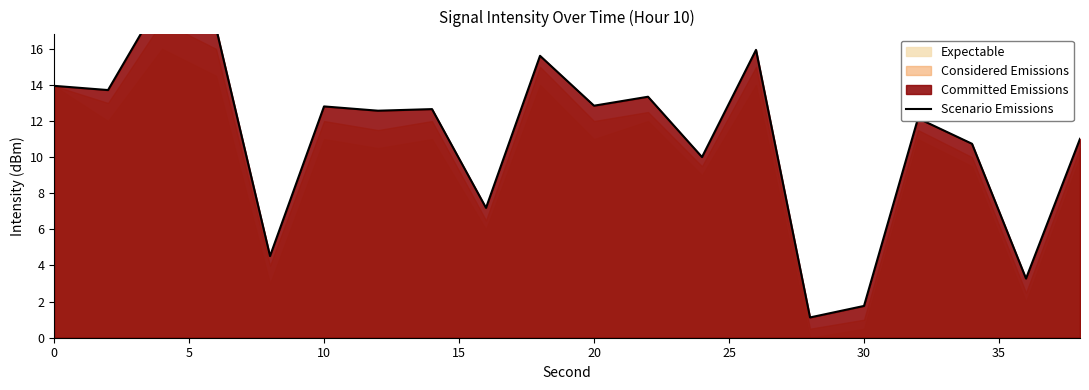

What is the sum of all values?

221.2